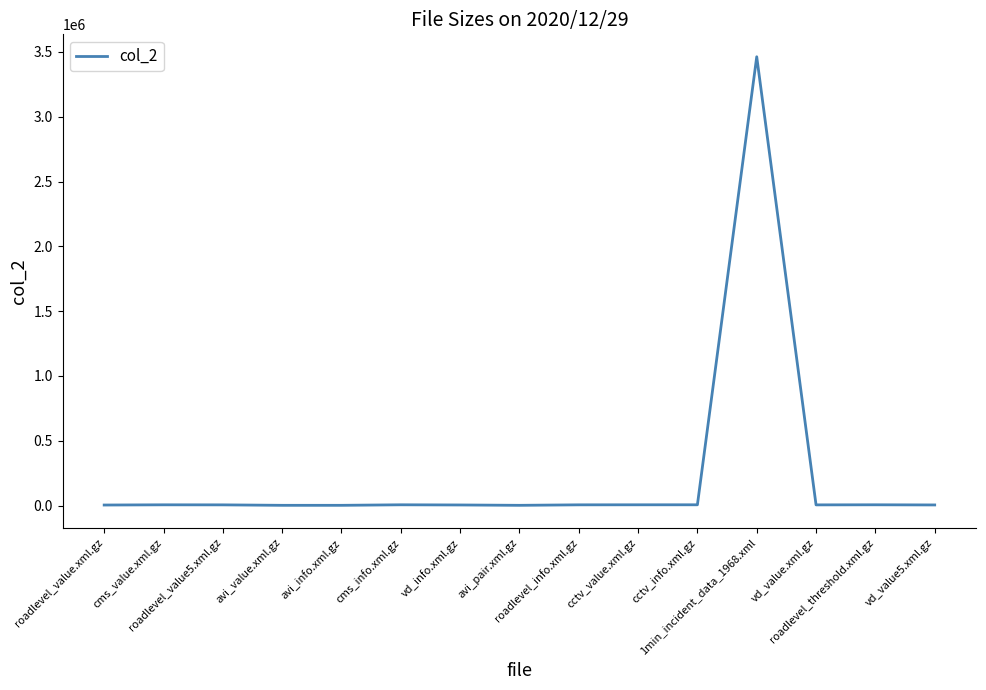

What value does the data have at roadlevel_value5.xml.gz, to the nearest 50?

5000